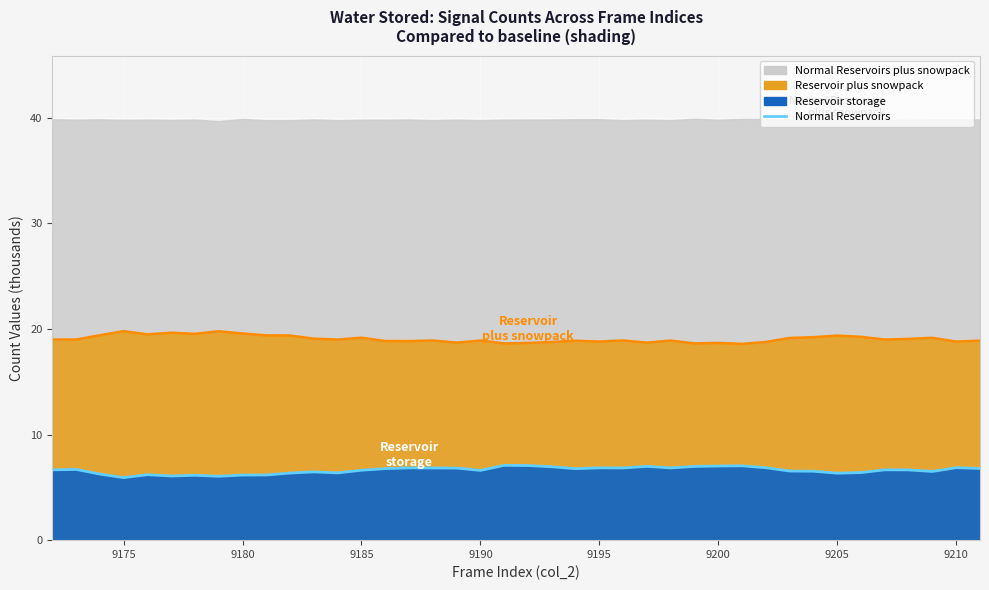

How many data points does each series have?

40